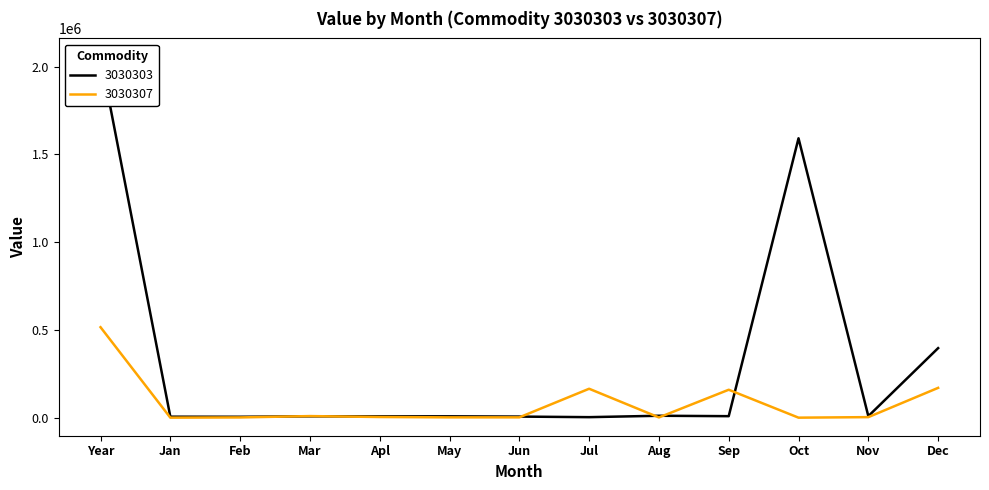

Which series changed the most between May and Nov?

3030307